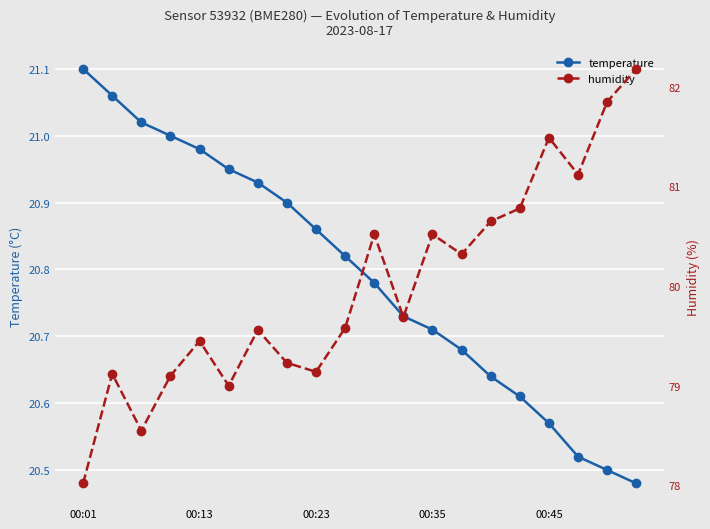

True or false: temperature has more than 2 points higher than both neighbors.

False